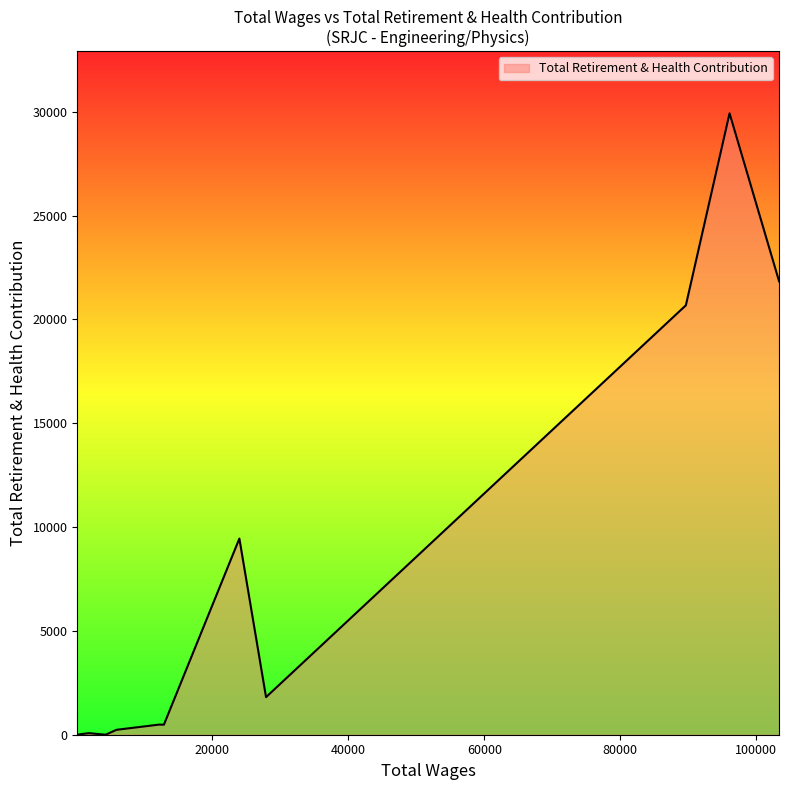

What is the maximum value shown in the chart?

29928